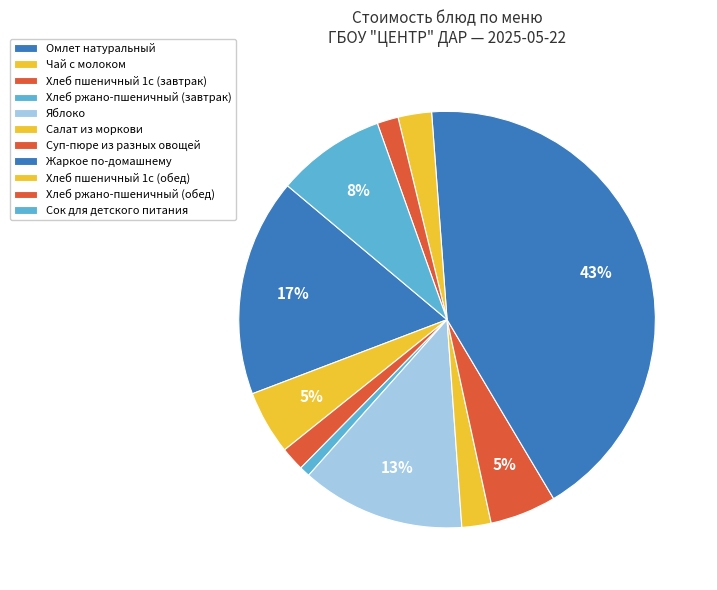

To the nearest percent, what is the difference between the Суп-пюре из разных овощей and Хлеб пшеничный 1с (обед) slice percentages?

3%